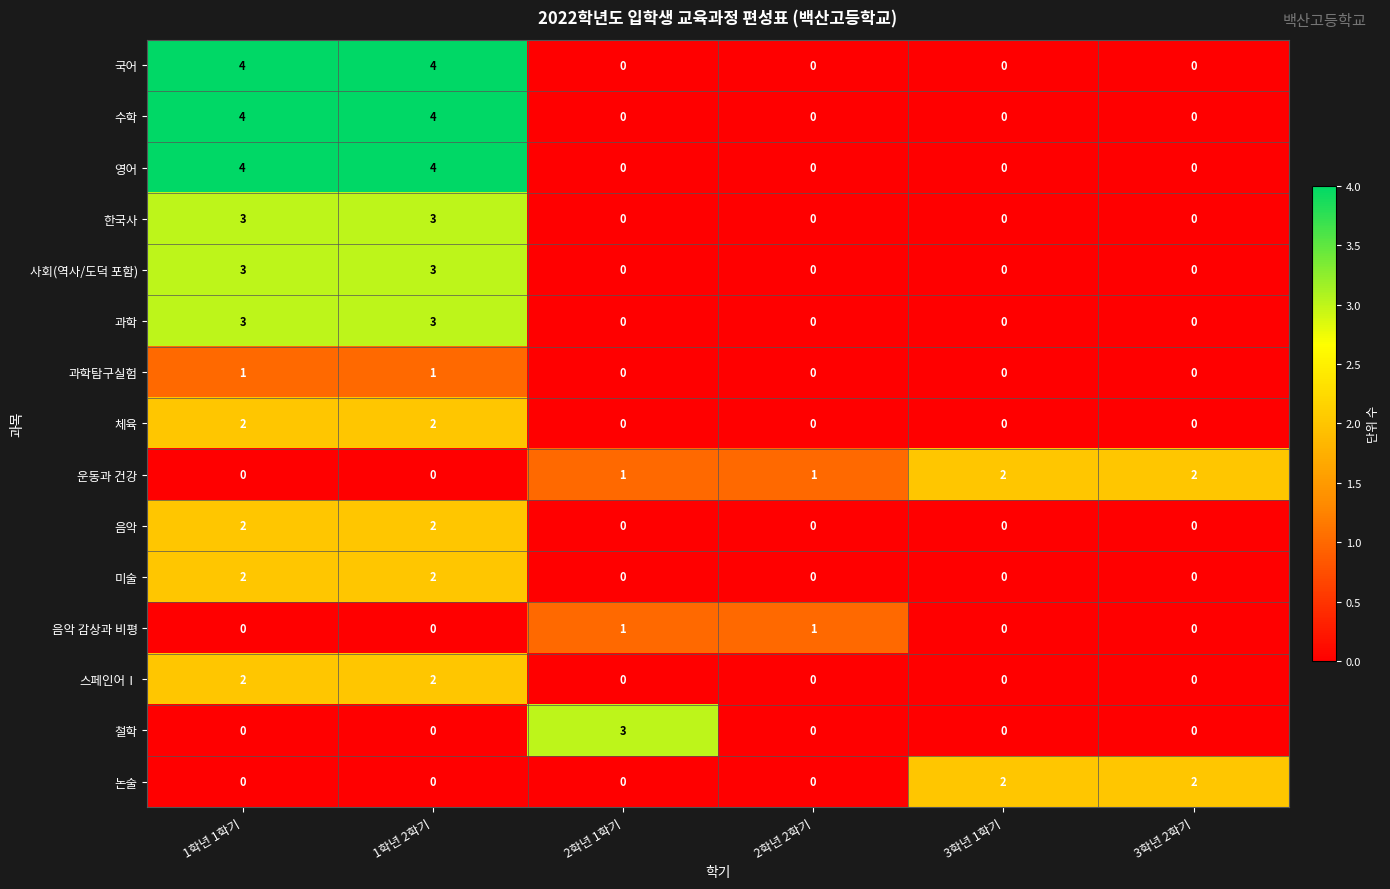

Count the 철학 values in the range 0 to 1.

5